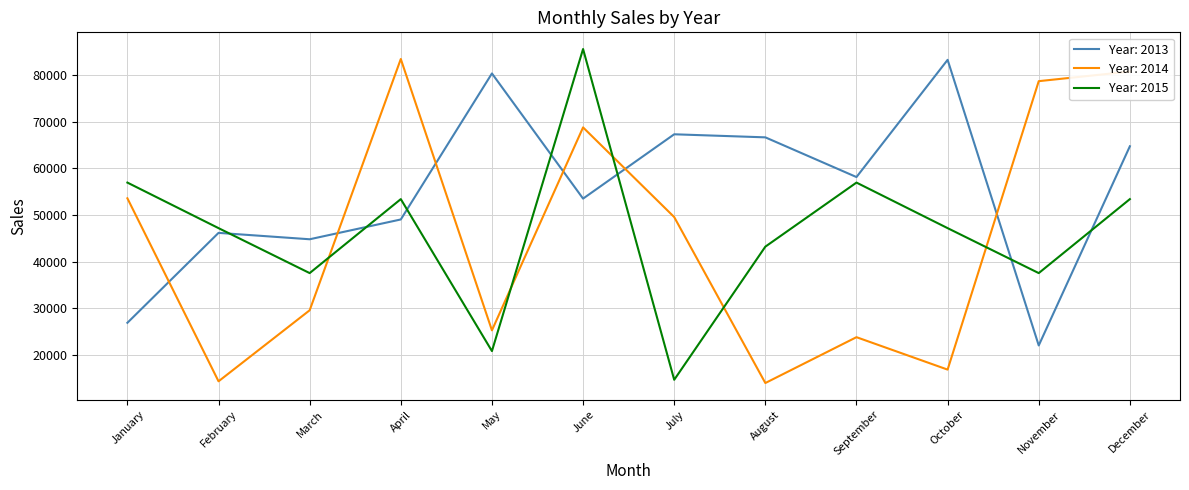

What is the difference between the Year: 2013 values at January and April?

22165